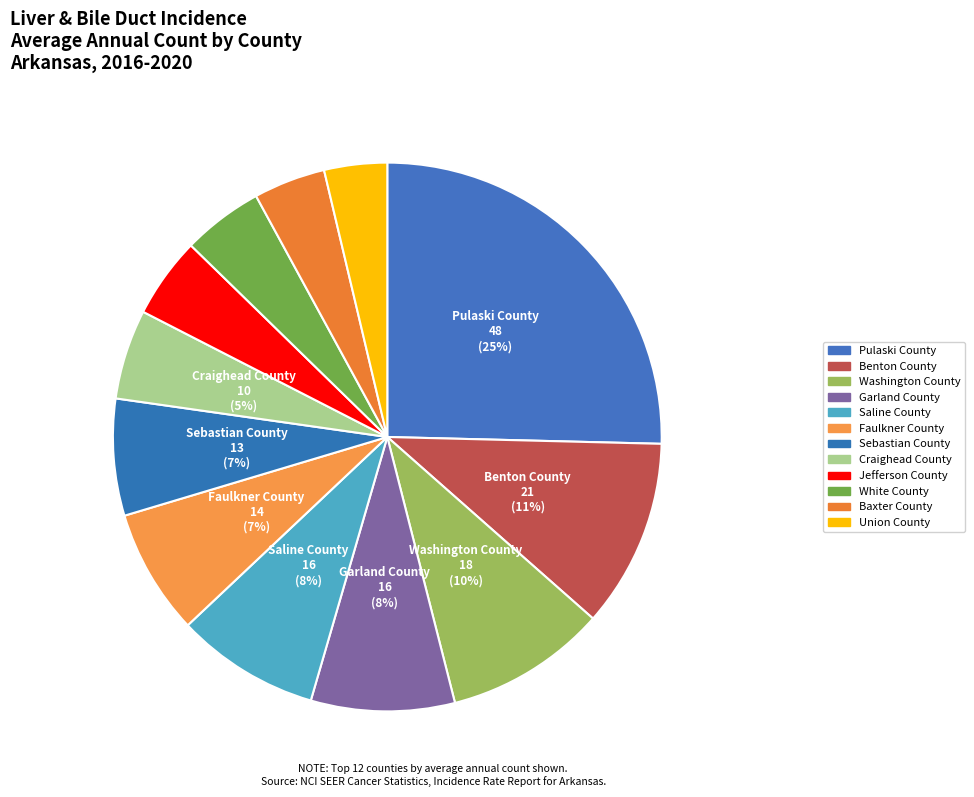

Which slice is the largest?

Pulaski County